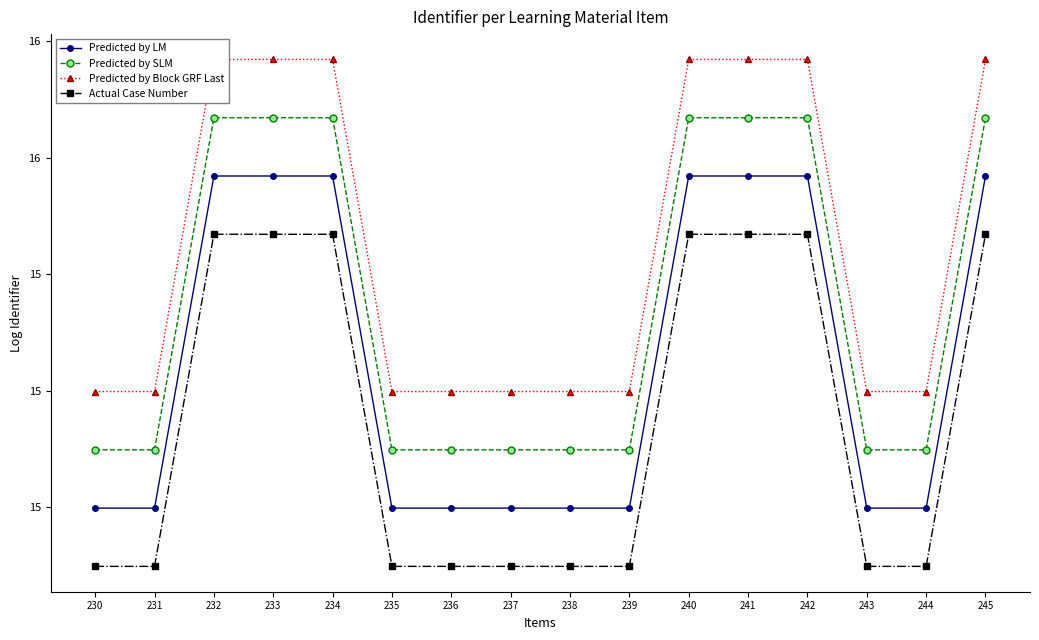

At which category does Predicted by SLM reach its first local peak?

234